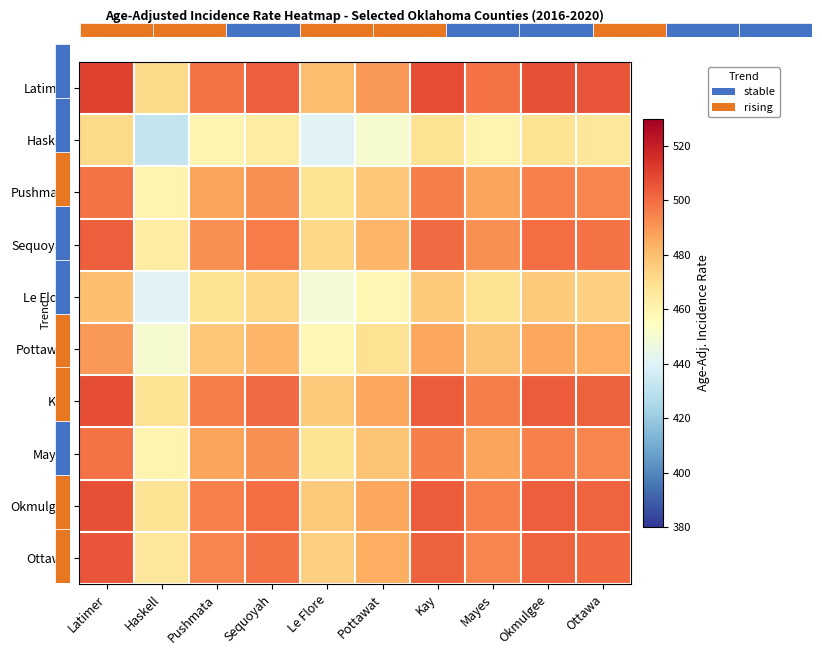

How many data points in Kay are above 500?

5